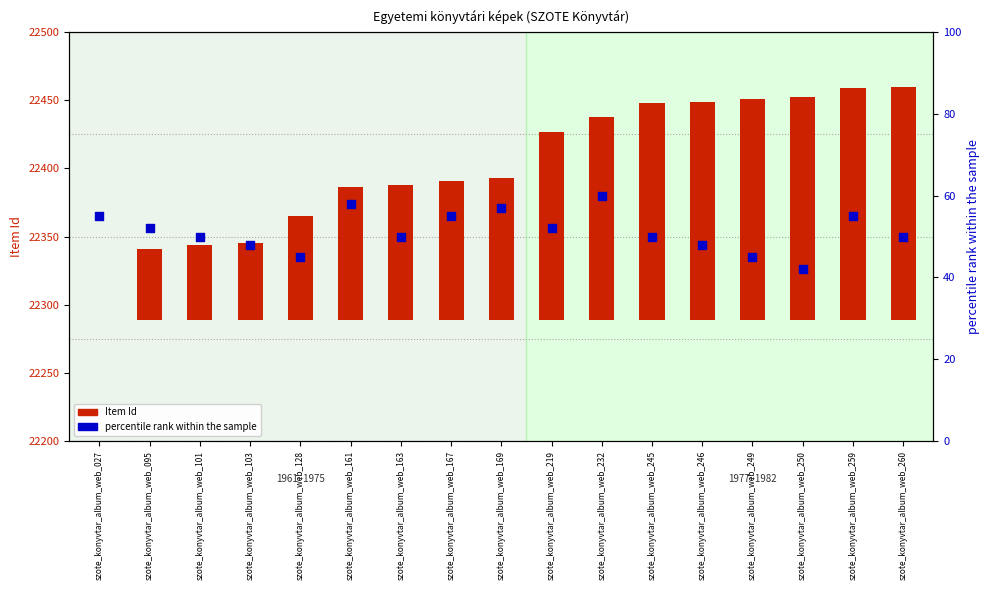

Which series reaches the maximum Y coordinate?

Item Id